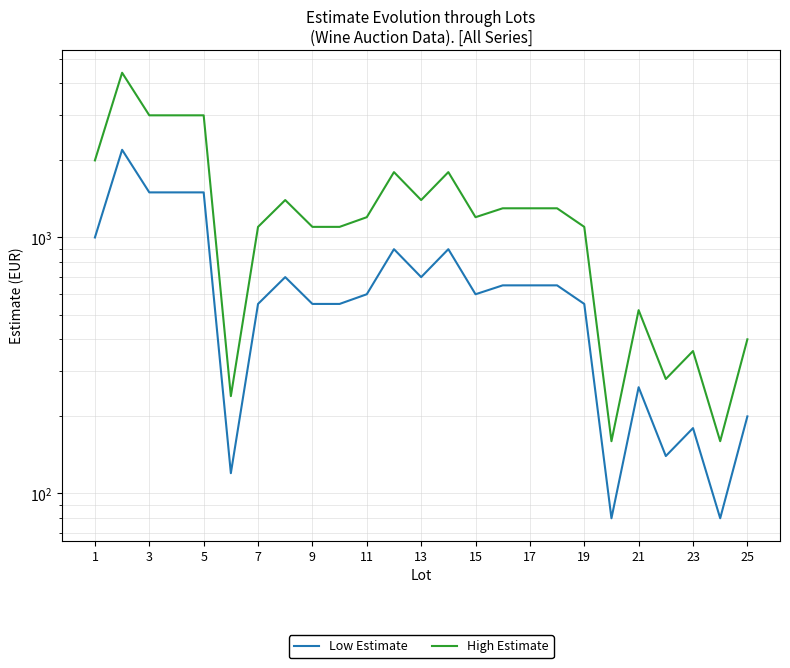

How many lines are shown in the chart?

2